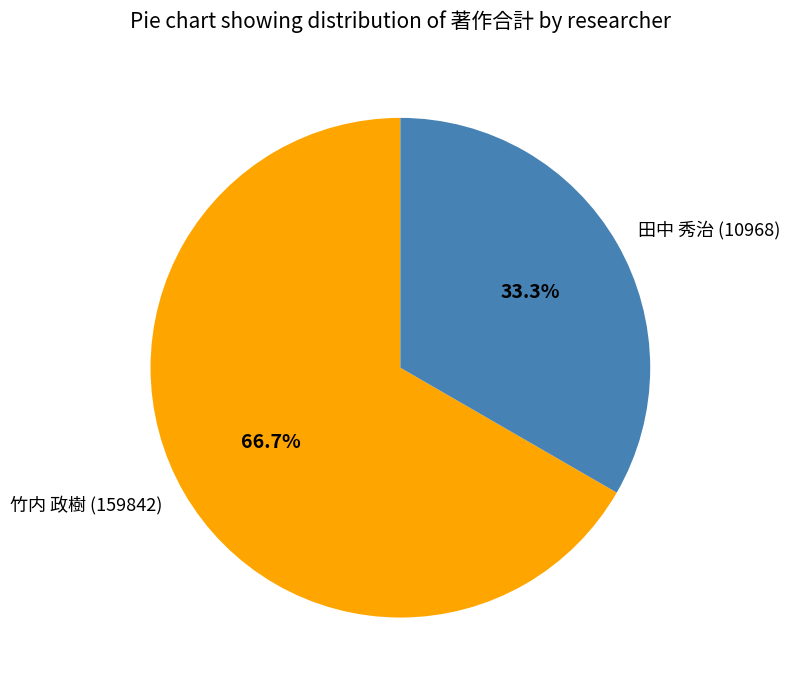

The 竹内 政樹 (159842) slice represents 67% of the pie. True or false?

True